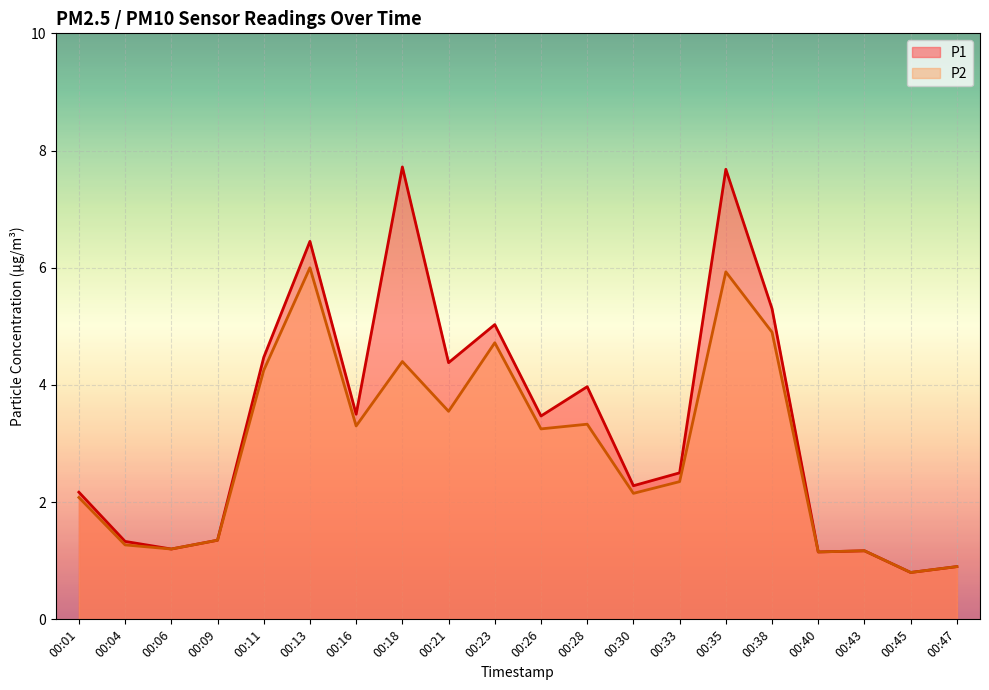

True or false: P1 and P2 cross at least once.

False